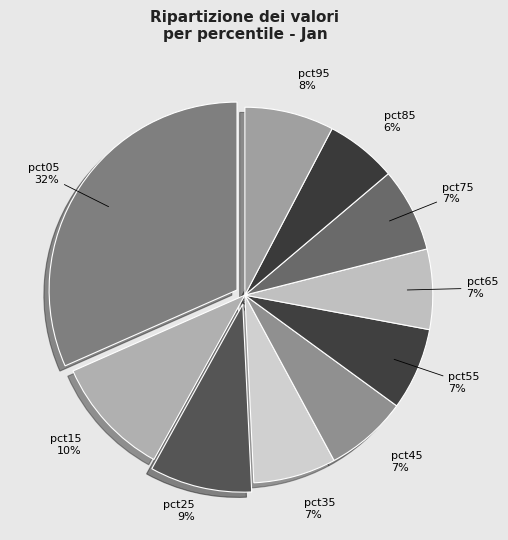

To the nearest percent, what is the average slice percentage?

10%